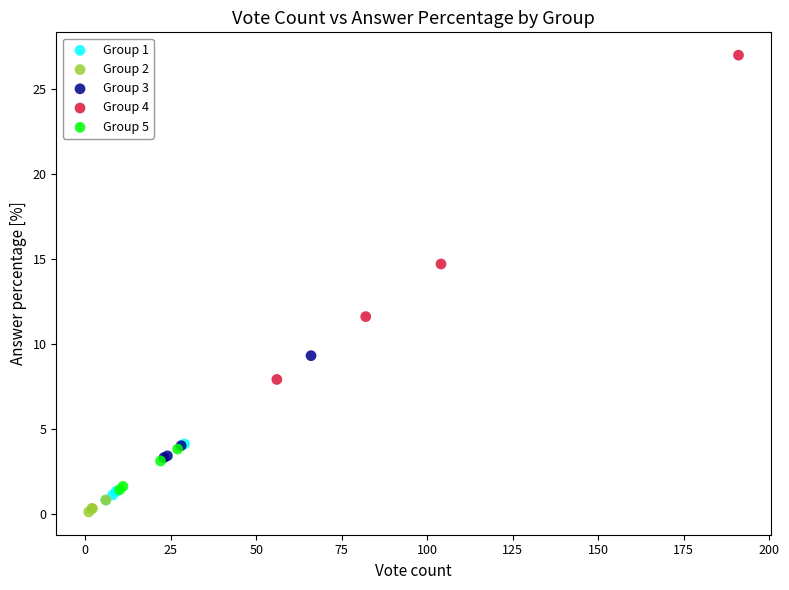

Which series has the largest Y range (max minus min)?

Group 4